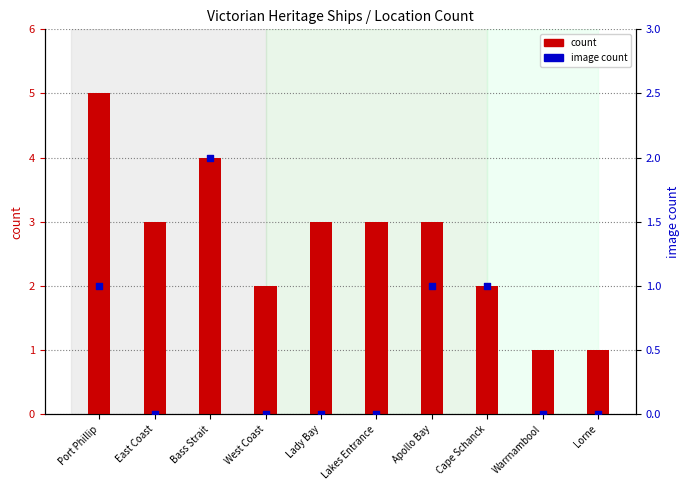

What is the total value across all series at Bass Strait?

6